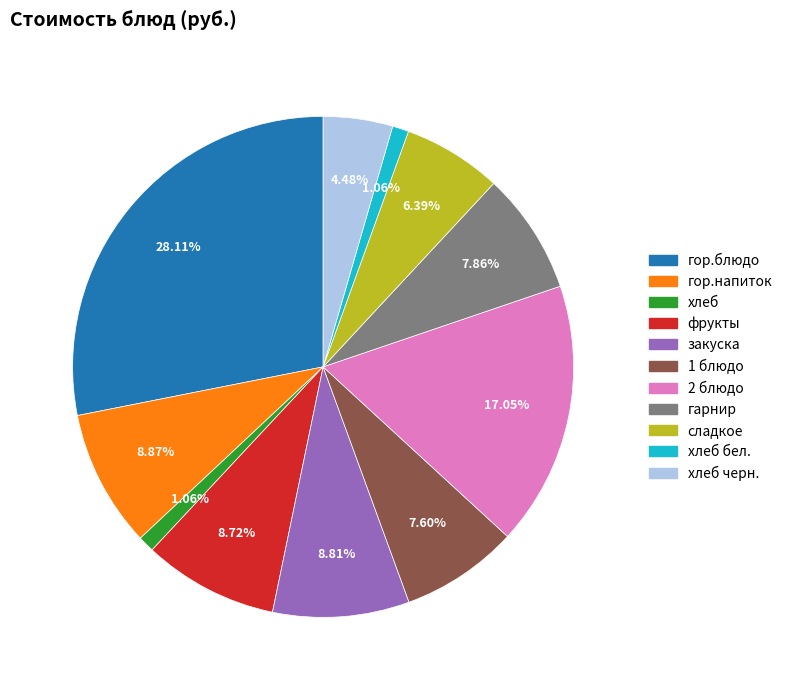

Does any single category account for the majority?

No